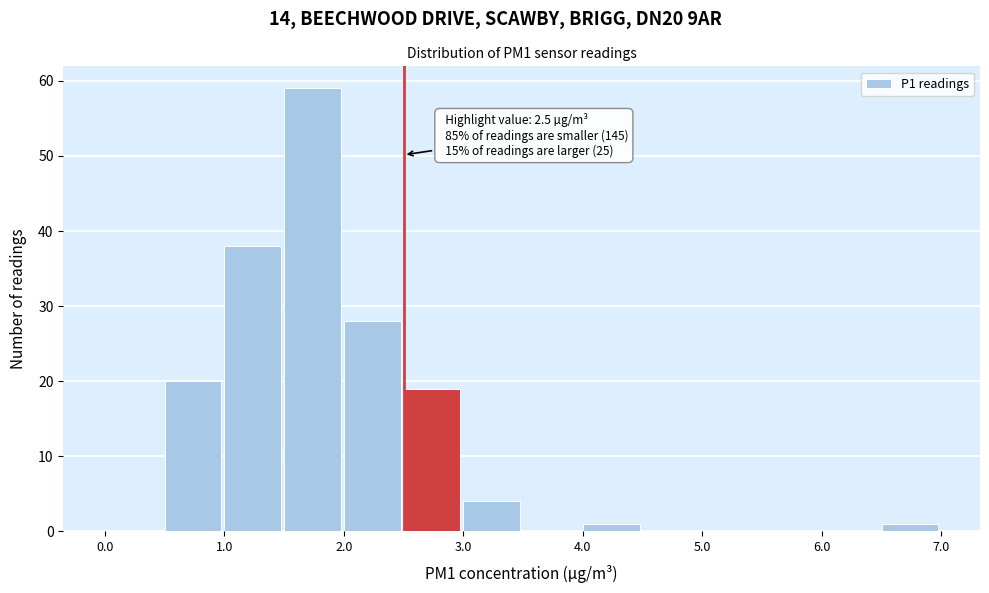

Over which range of the x-axis is the bar tallest?

1.5 to 2.0